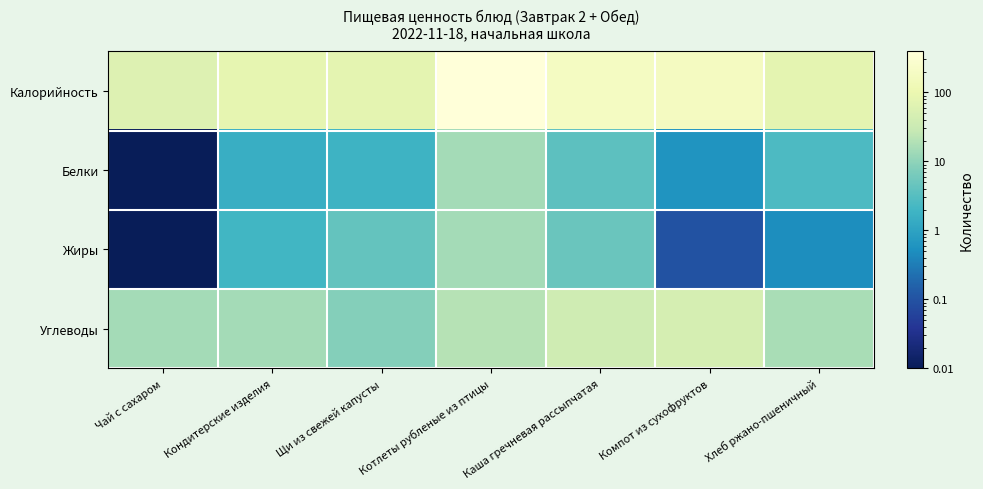

Between Каша гречневая рассыпчатая and Котлеты рубленые из птицы, which is larger?

Котлеты рубленые из птицы